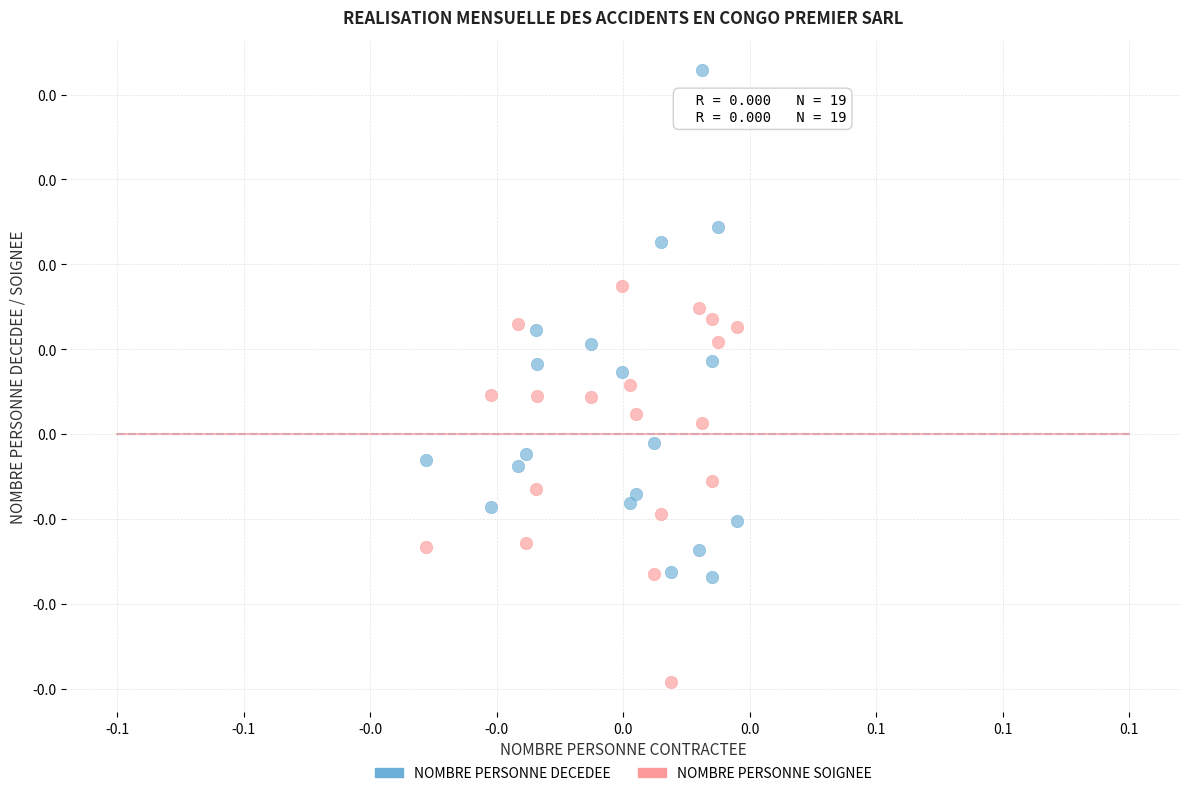

Which series reaches the minimum Y coordinate?

NOMBRE PERSONNE SOIGNEE